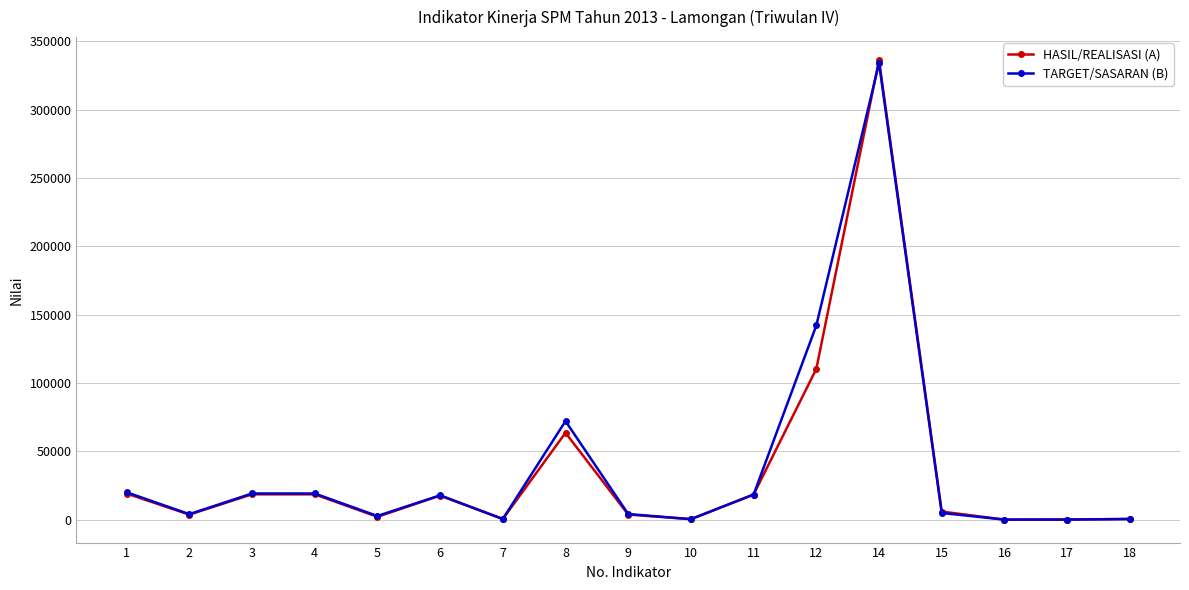

How many values in the TARGET/SASARAN (B) series are below 4850?

8